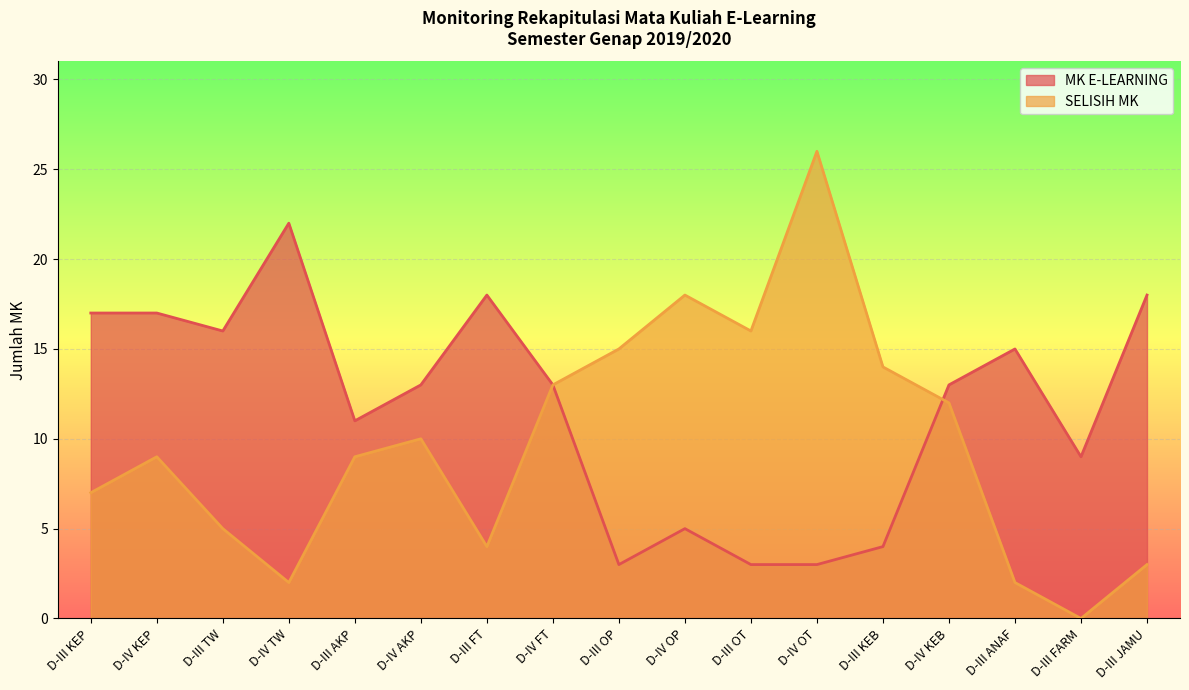

What is the total value across all series at D-IV KEP?

26